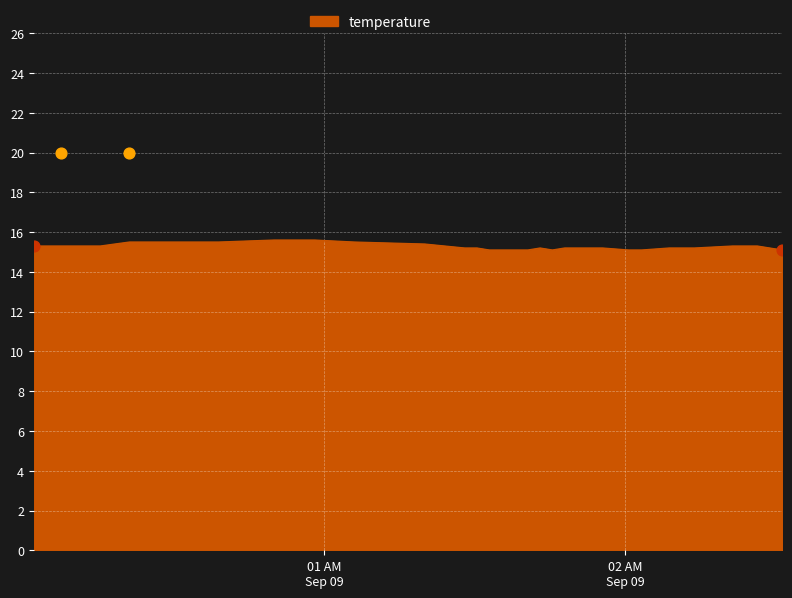

What is the ratio of the value at 2022-09-09T00:18:11 to the value at 2022-09-09T01:35:45?

1.0